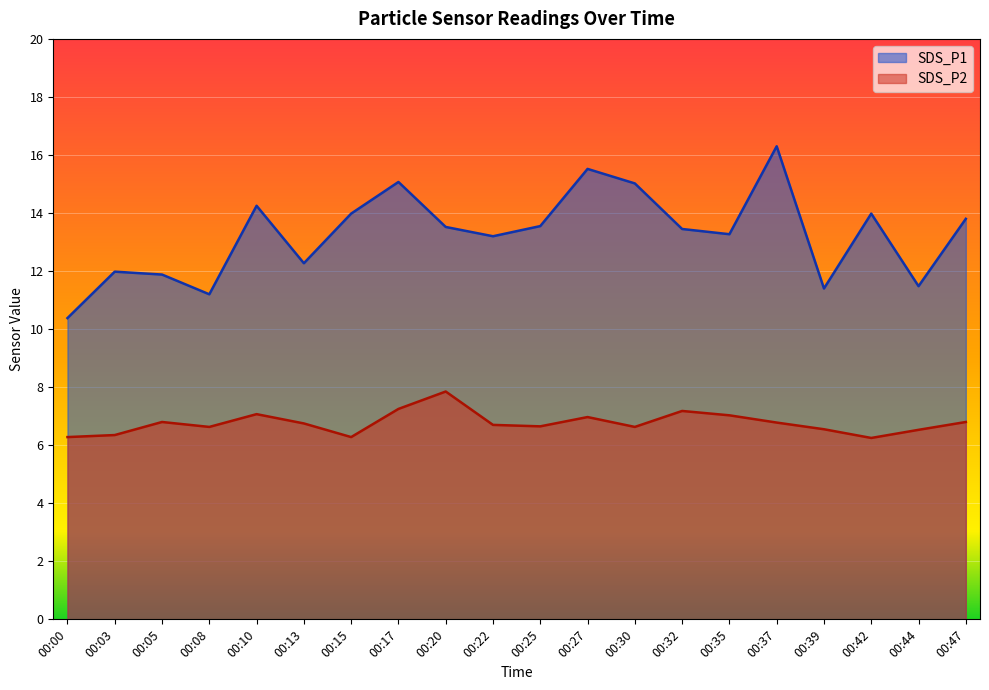

Where does the SDS_P1 series first go above 13?

00:10